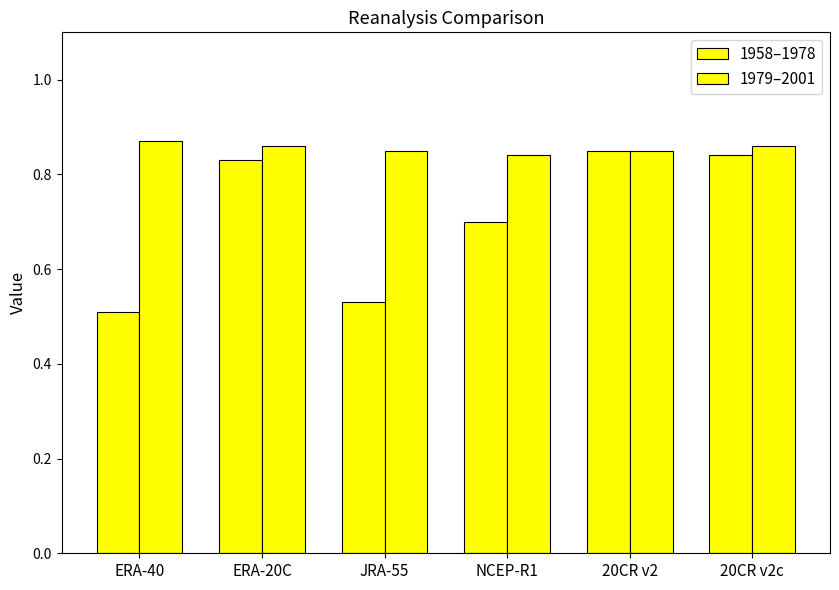

How many bars are there in each group?

2